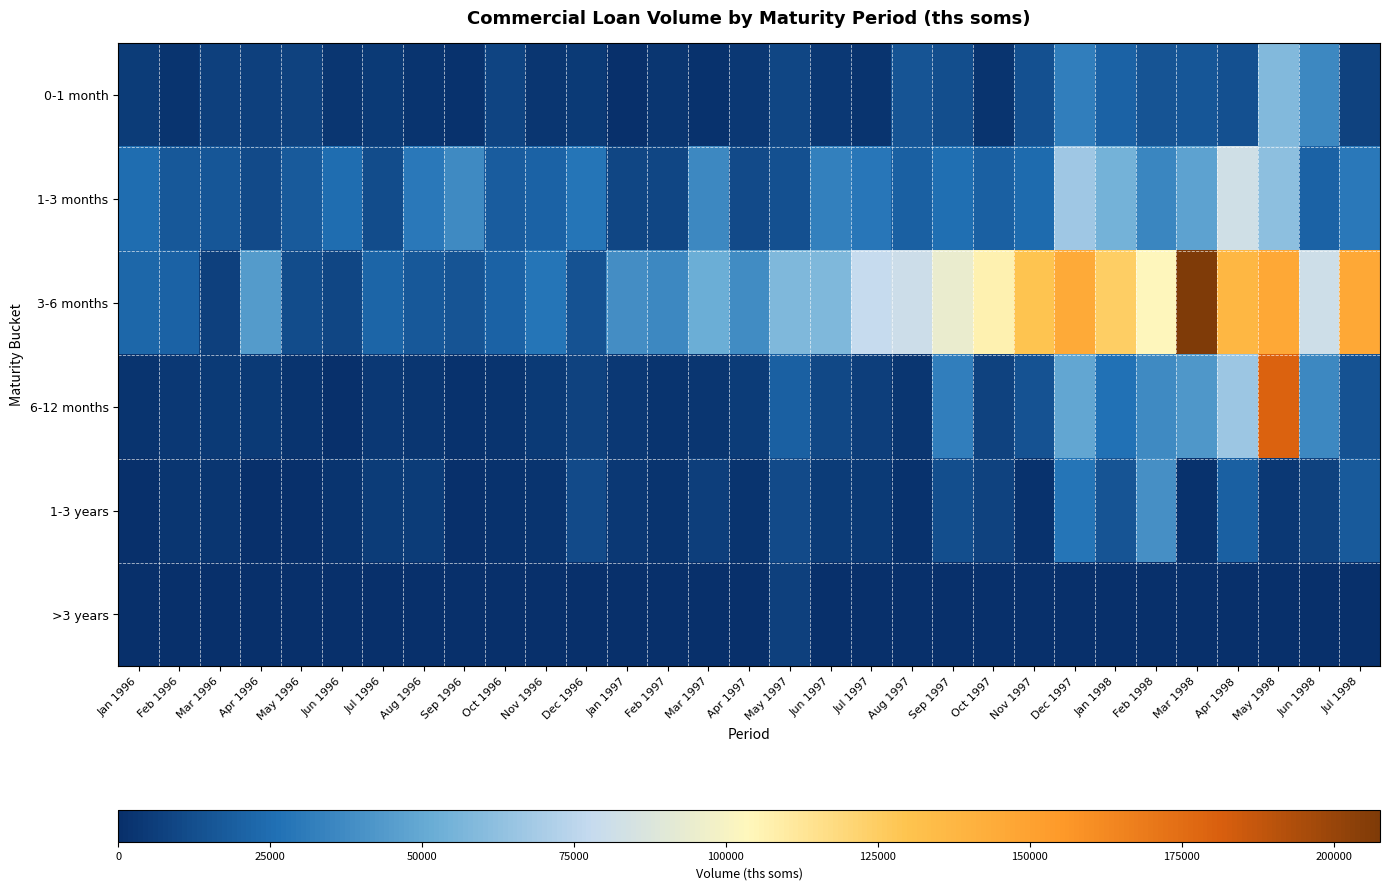

What is the spread (max minus min) of values at Jul 1997?

78552.5